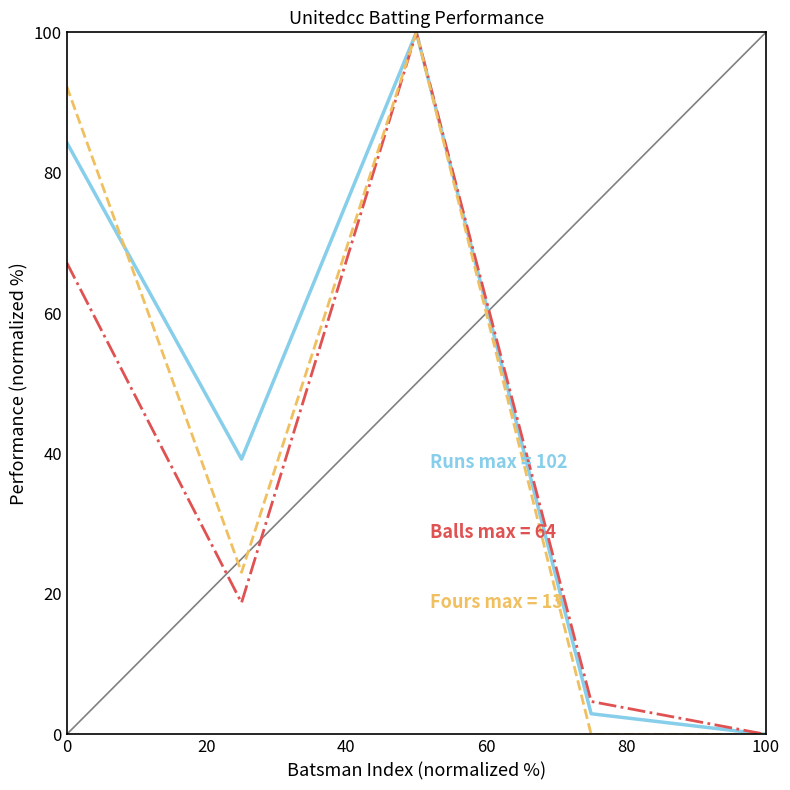

What is the total value across all series at 0?

243.8